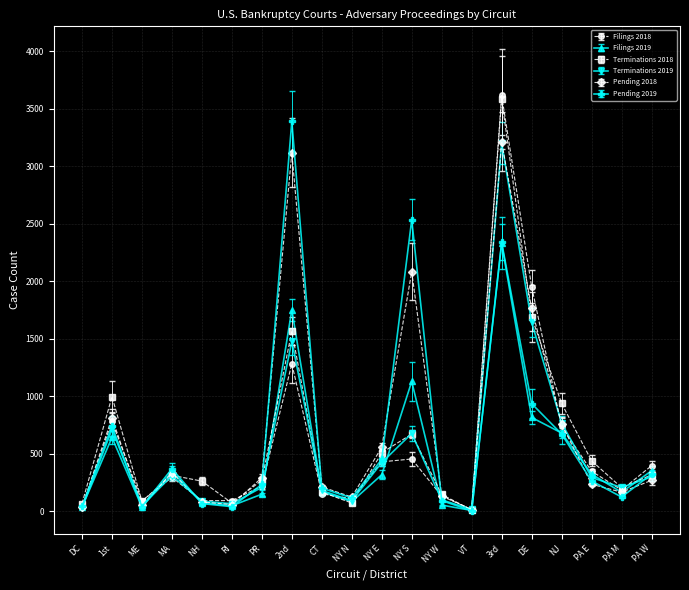

What is the label of the 13th point from the right?

2nd